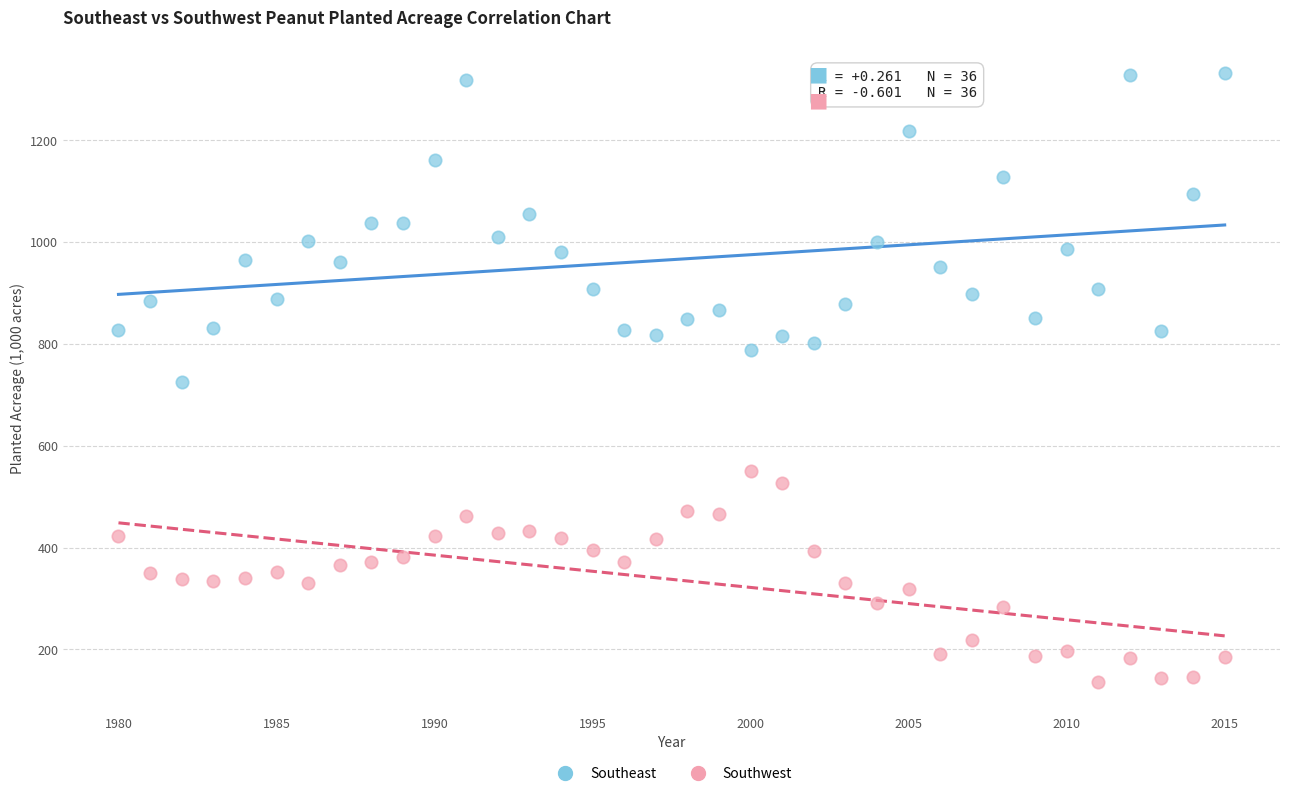

Which series has the widest spread of Y values?

Southeast